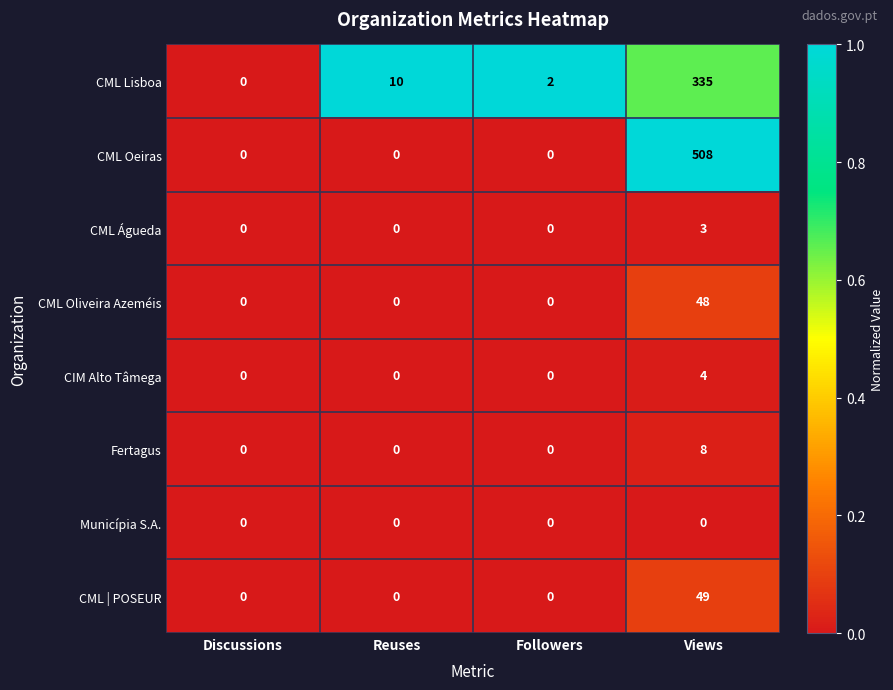

The value of CML | POSEUR at Followers is 0. True or false?

True